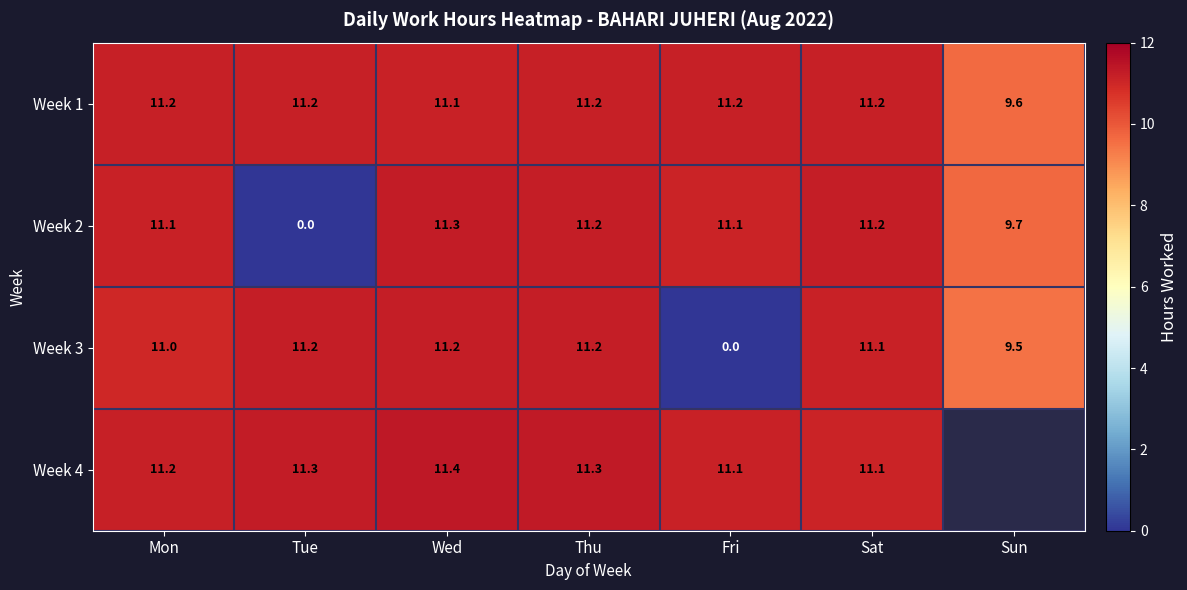

Count the number of data series in this chart.

4